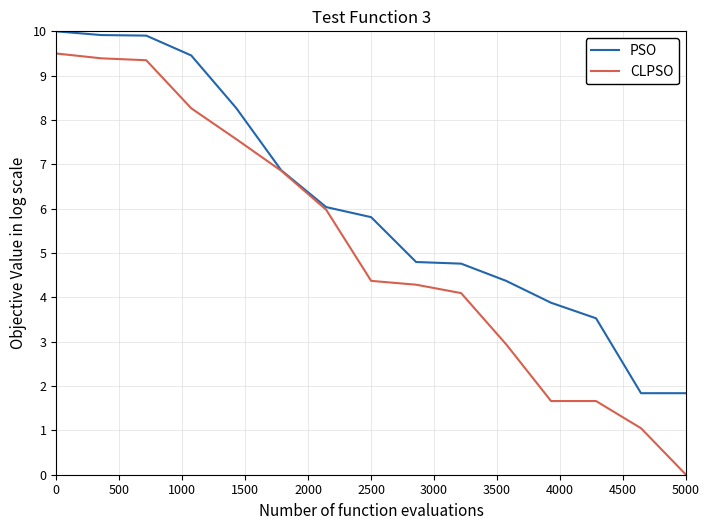

What is the average value of the CLPSO series?

5.1